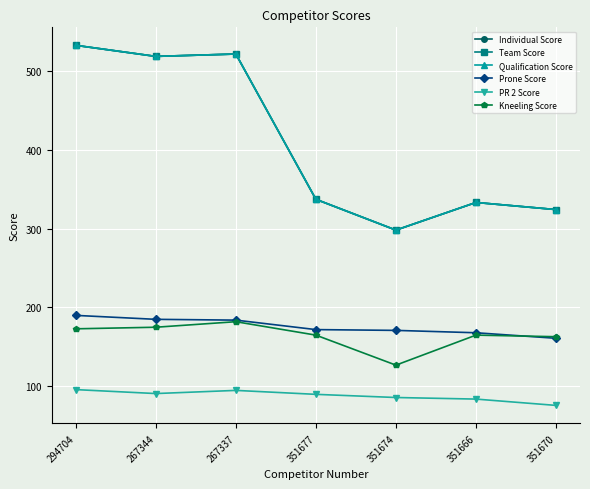

How many lines are shown in the chart?

6